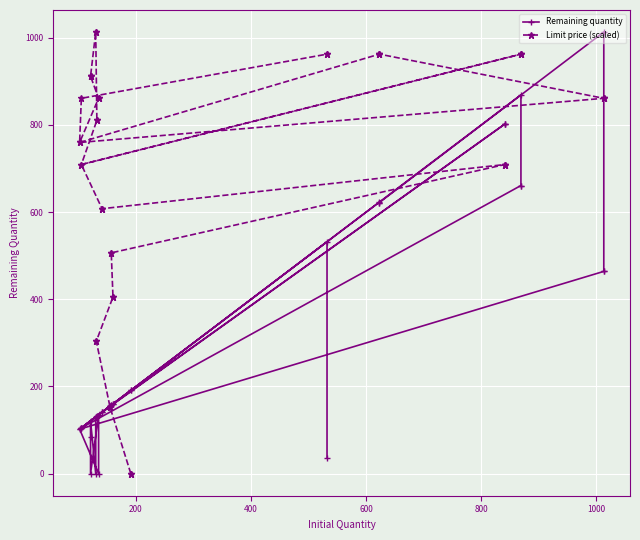

Between which two adjacent categories do Remaining quantity and Limit price (scaled) first intersect?

600 and 800